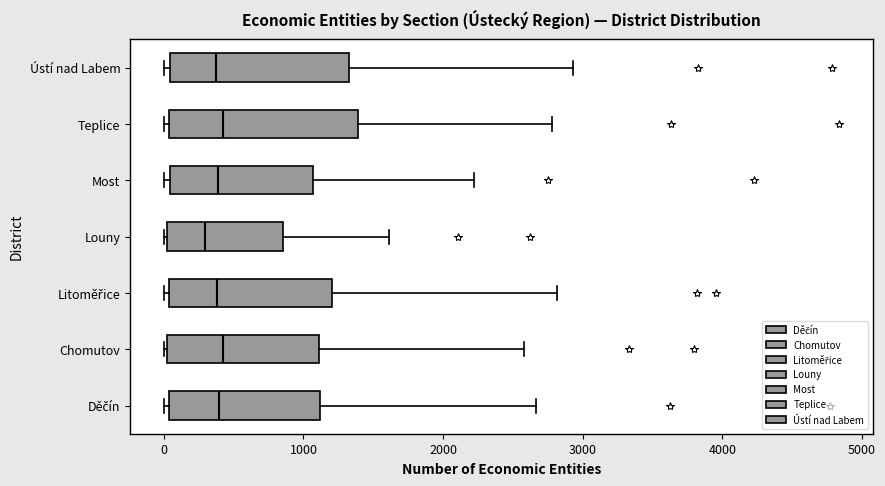

Reading bottom to top, read every box against the x-axis: the position of its median line, the range the box covers, and the ends of its whiskers. The values are not printed on the chart, so give them approximately, as read against the axis.

Děčín: median 400, box 0 to 1100, whiskers 0 (just left of the box's left edge) to 2700
Chomutov: median 400, box 0 to 1100, whiskers 0 to 2600
Litoměřice: median 400, box 0 to 1200, whiskers 0 (just left of the box's left edge) to 2800
Louny: median 300, box 0 to 900, whiskers 0 to 1600
Most: median 400, box 0 to 1100, whiskers 0 (just left of the box's left edge) to 2200
Teplice: median 400, box 0 to 1400, whiskers 0 (just left of the box's left edge) to 2800
Ústí nad Labem: median 400, box 0 to 1300, whiskers 0 (just left of the box's left edge) to 2900